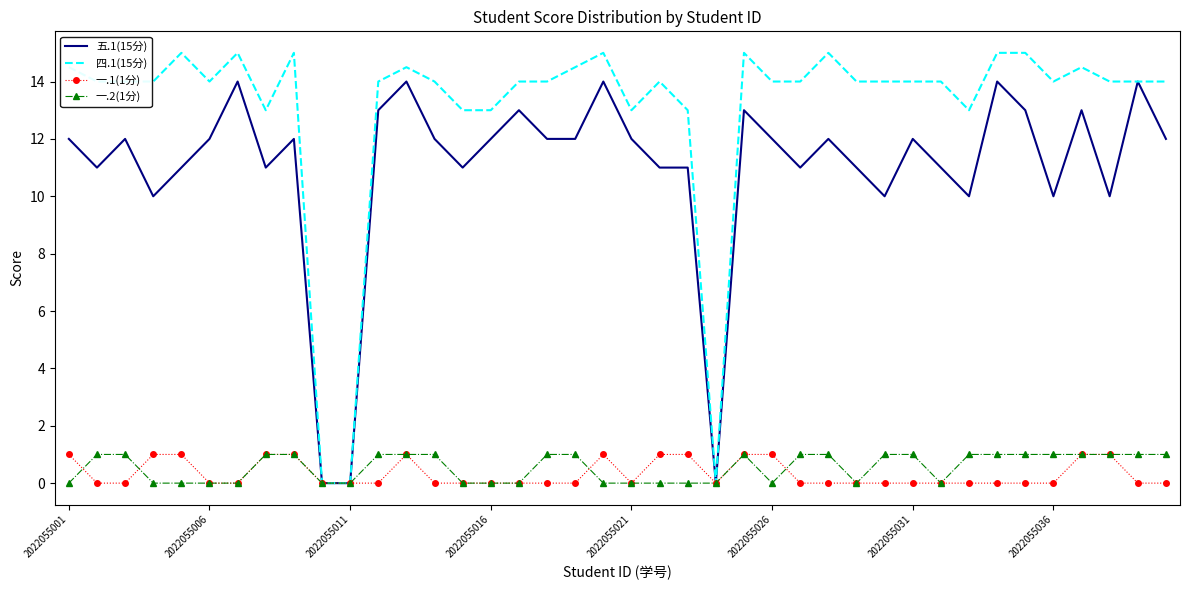

Which series has the widest spread of values?

四.1(15分)